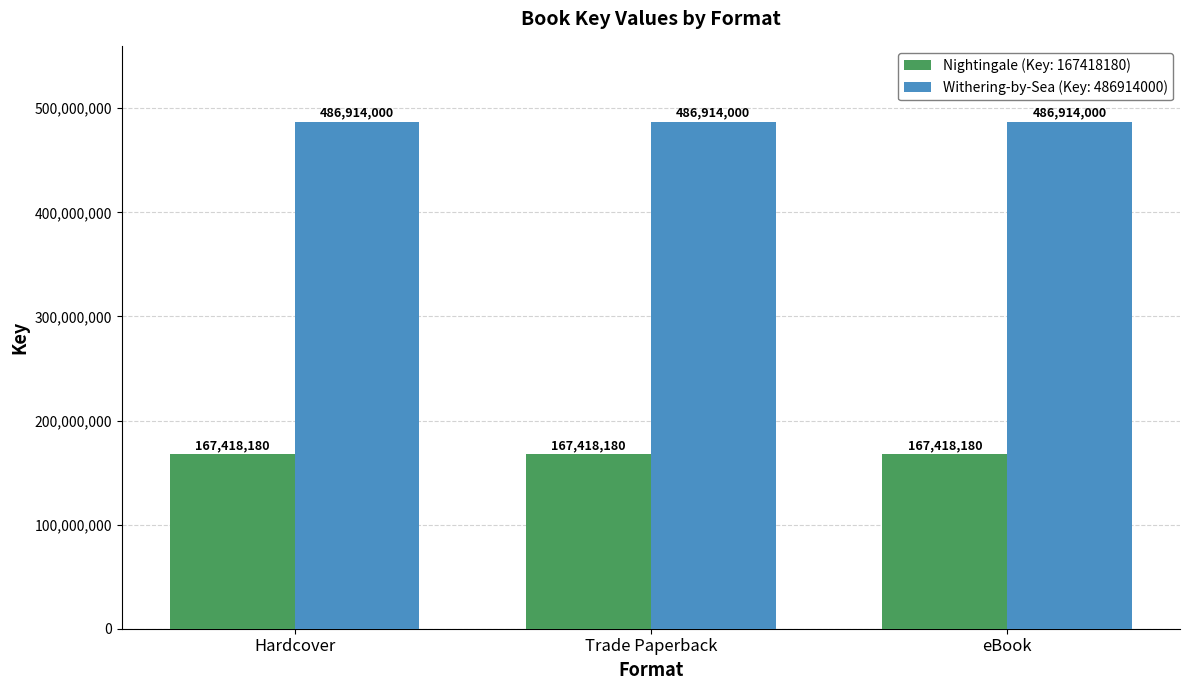

Is it true that Withering-by-Sea (Key: 486914000) equals 649551390 at eBook?

False